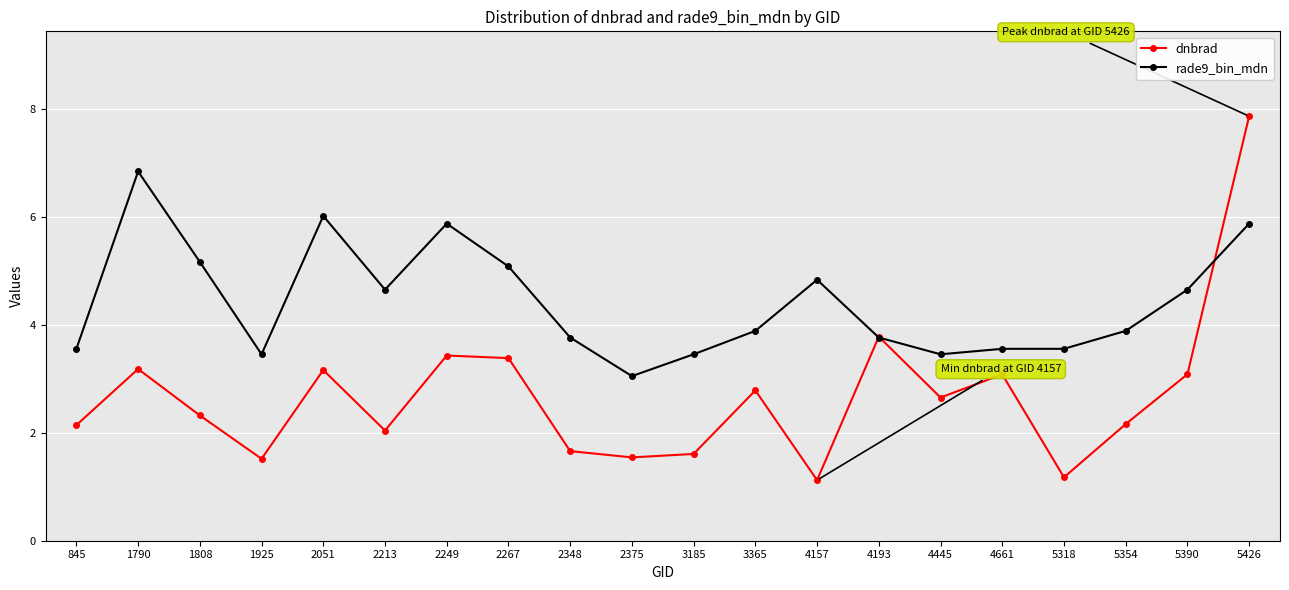

At 1808, list the series in order from smallest to largest.

dnbrad, rade9_bin_mdn